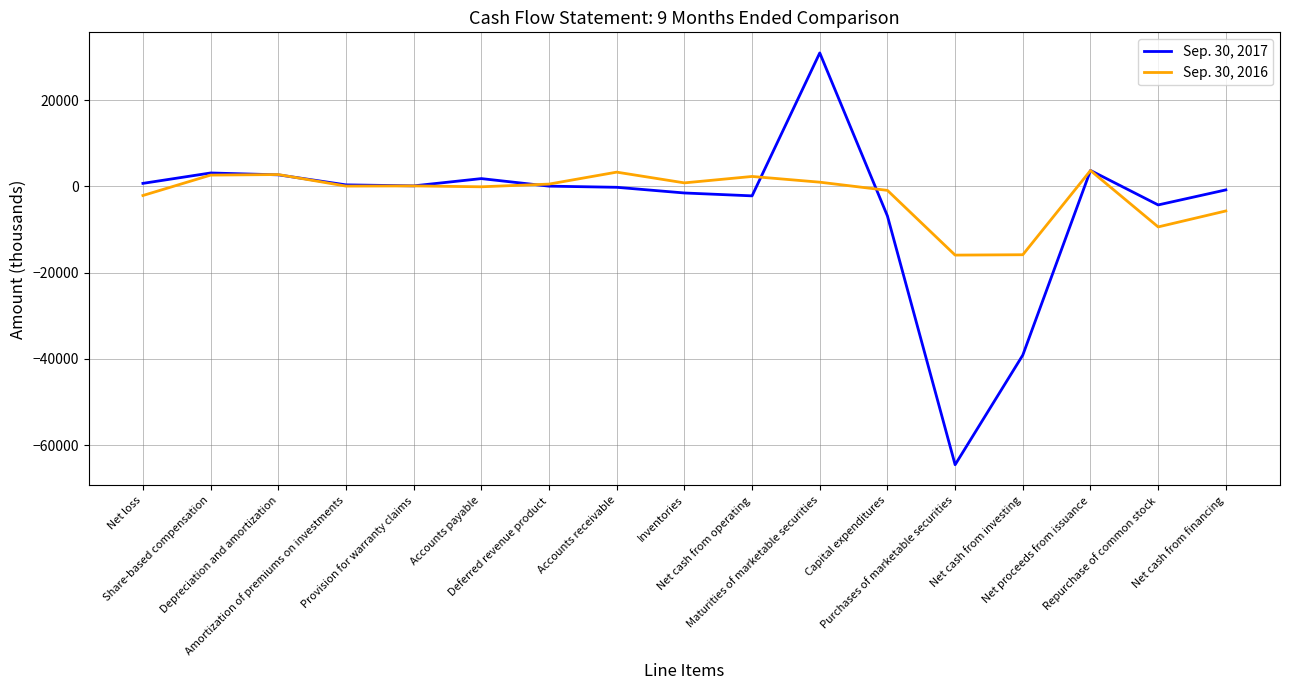

What is the total value across all series at Accounts payable?

1762